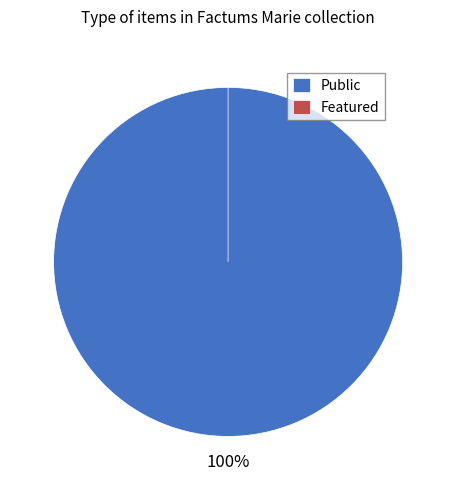

Does public account for over 50% of the chart?

Yes